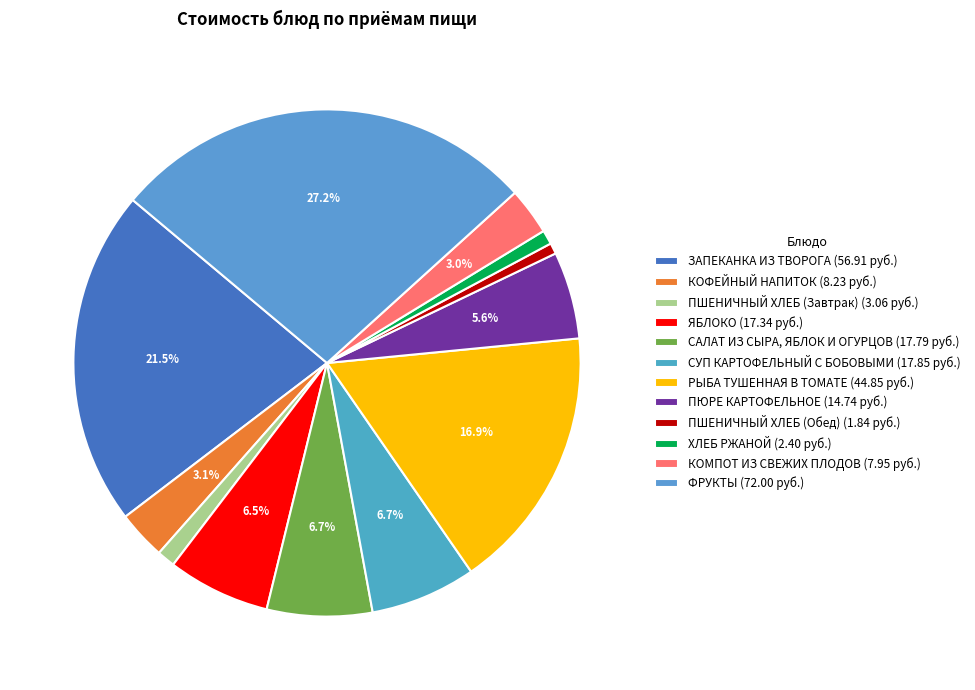

What portion of the pie excludes ПШЕНИЧНЫЙ ХЛЕБ (Обед)?

99.3%